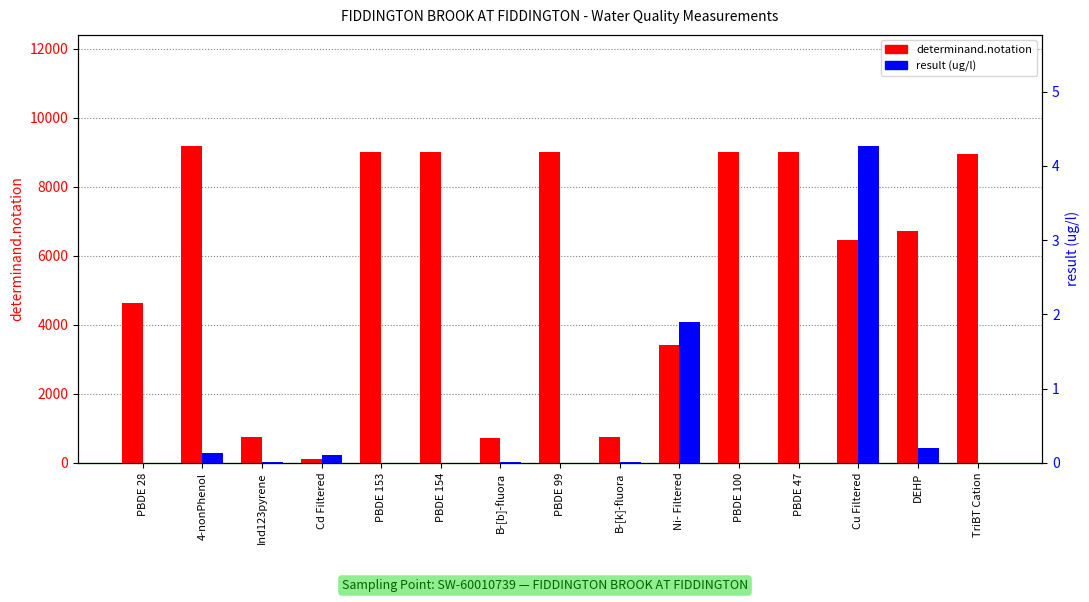

Is it true that determinand.notation equals 9190.0 at 4-nonPhenol?

True